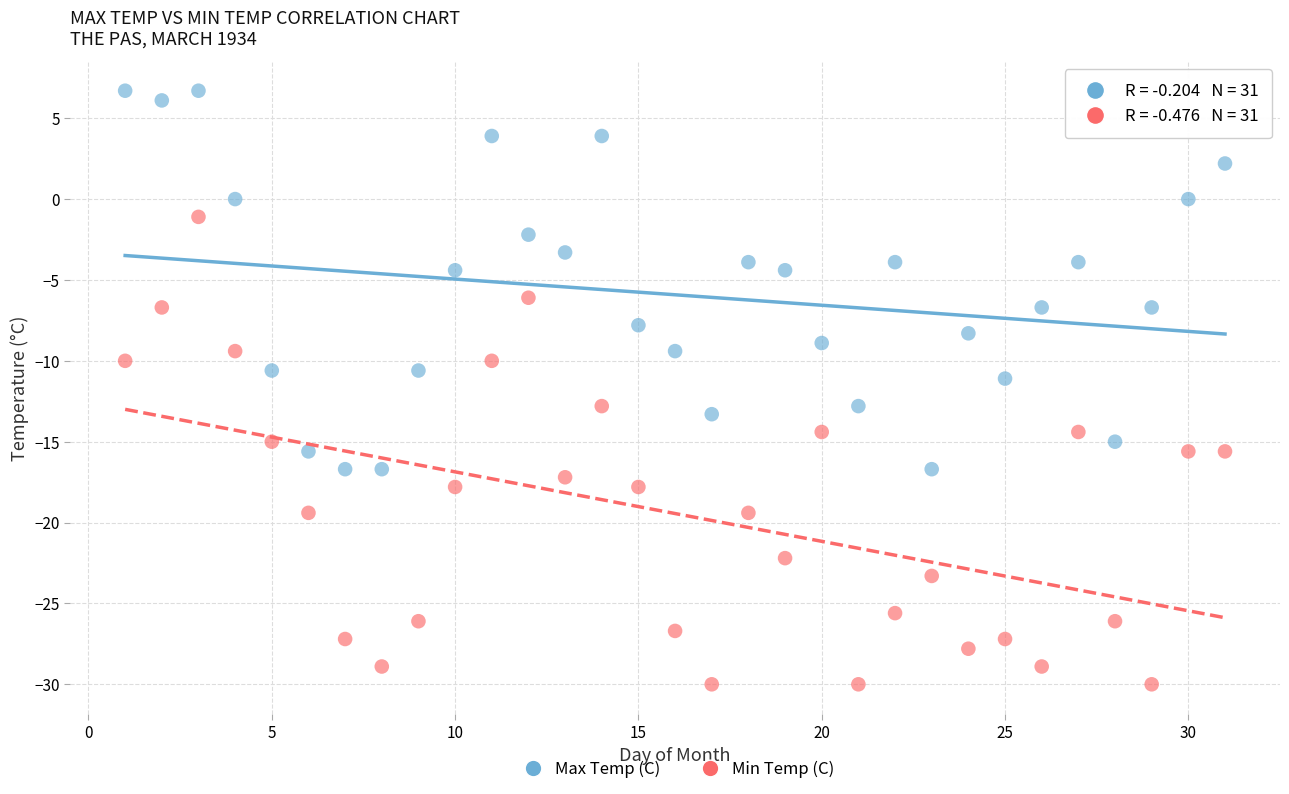

Which series reaches the maximum Y coordinate?

Max Temp (C)